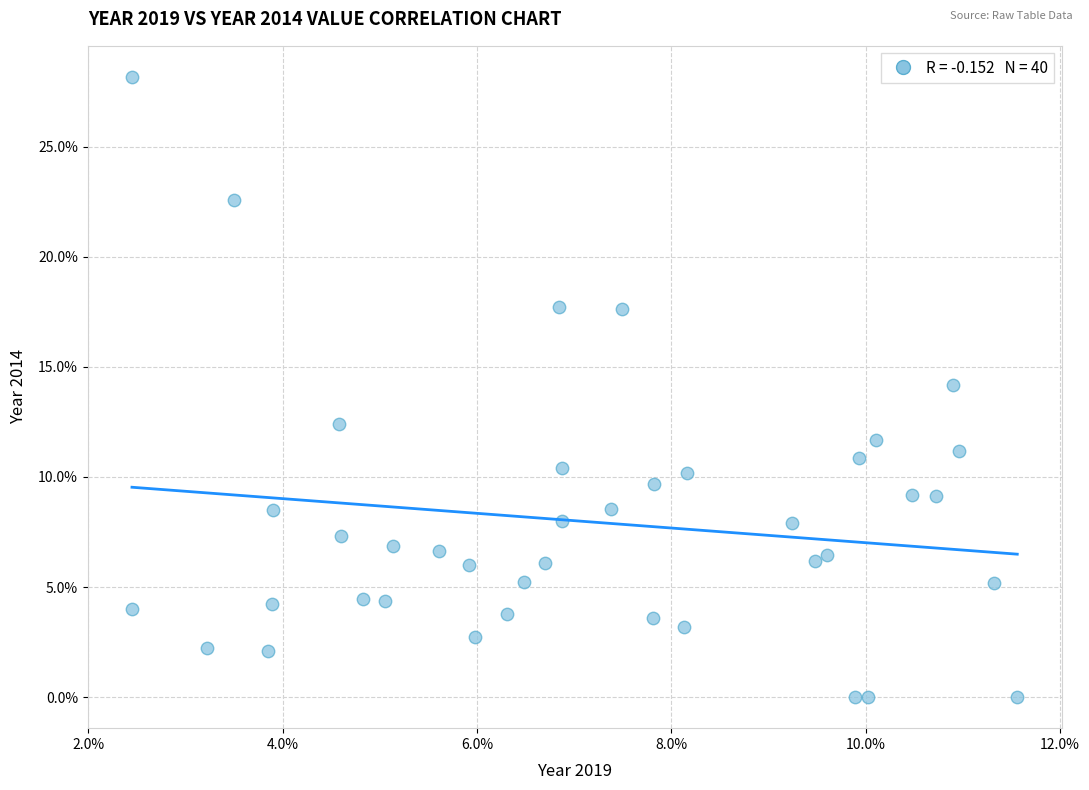

What is the range of X values (max minus min)?

9.1